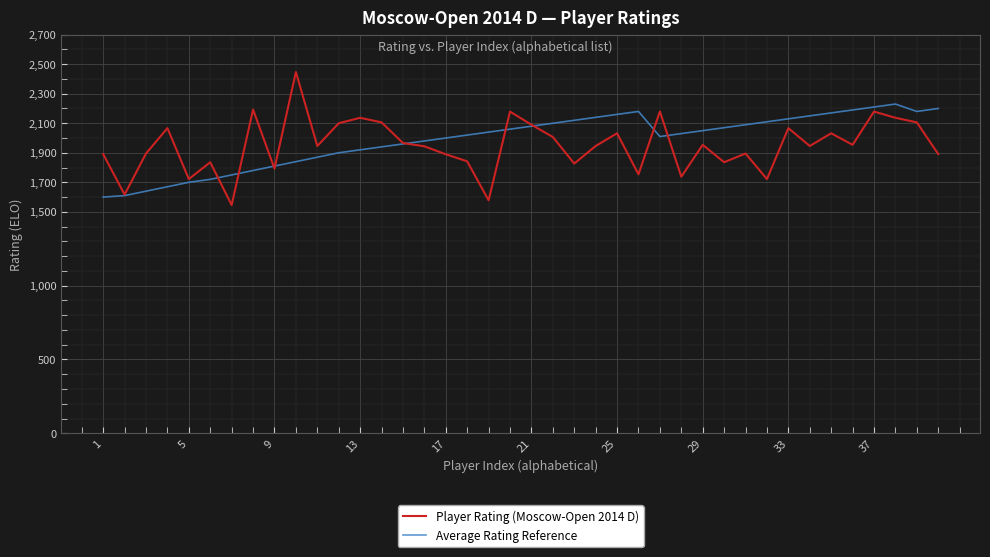

How many interior local peaks does the Player Rating (Moscow-Open 2014 D) series have?

13